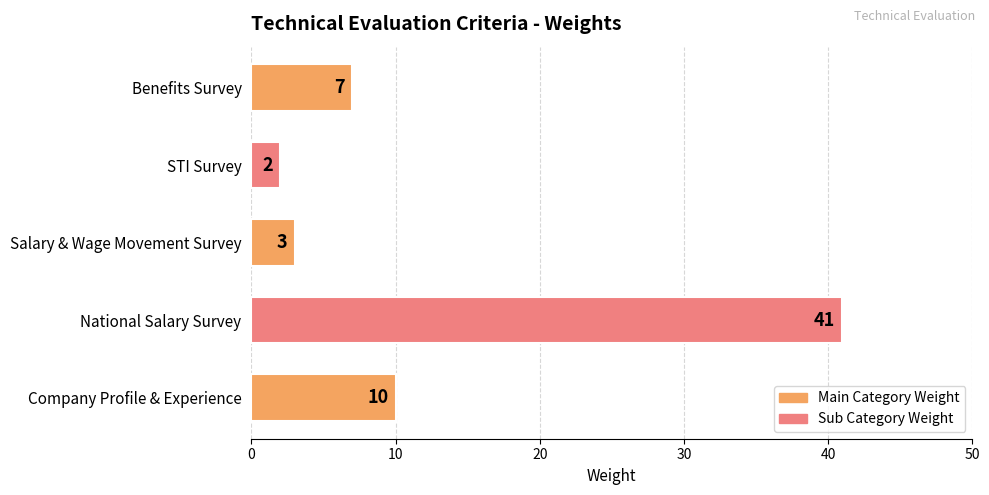

Reading top to bottom, extract all data points from this chart.

7	2	3	41	10